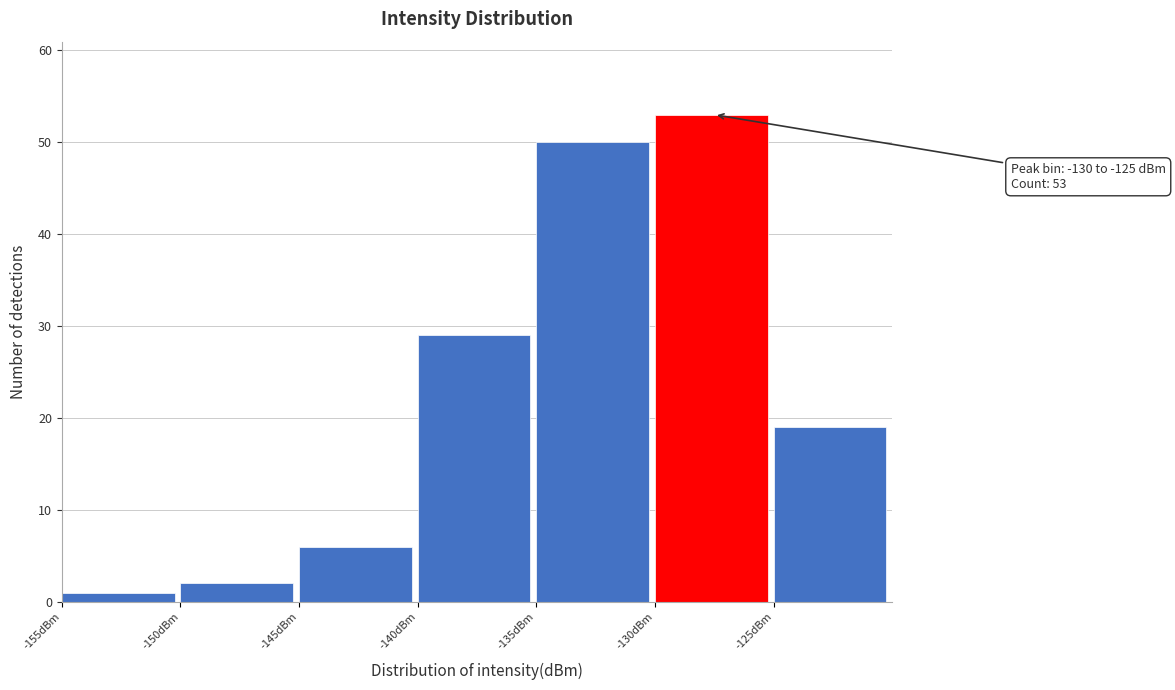

Which range on the x-axis has the tallest bar?

-130 to -125